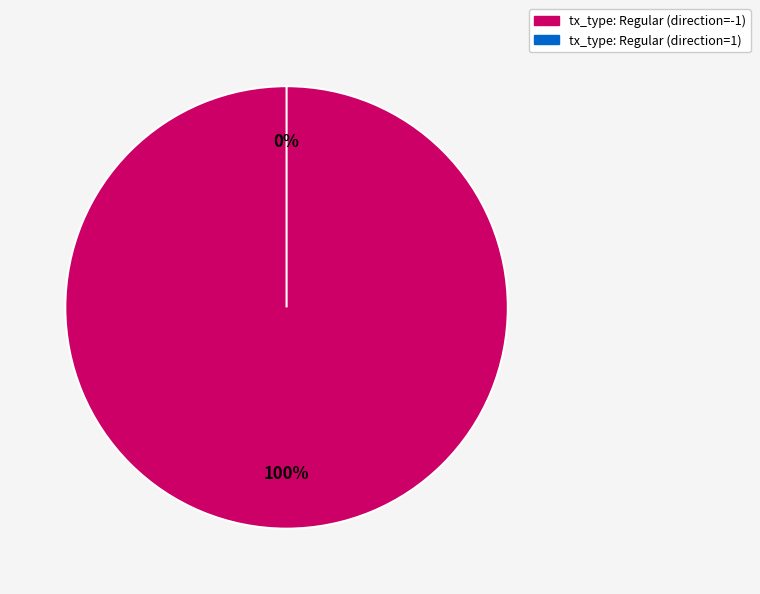

True or false: tx_type: Regular (direction=1) accounts for 6% of the total.

False